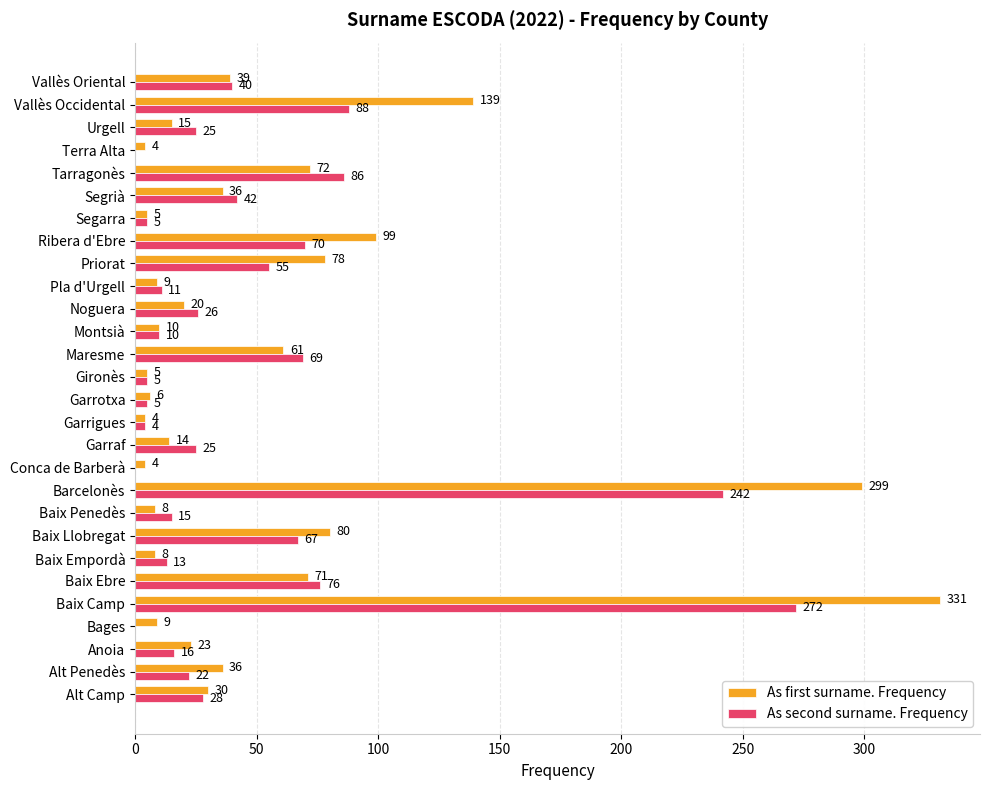

What is the total value across all series at Bages?

9